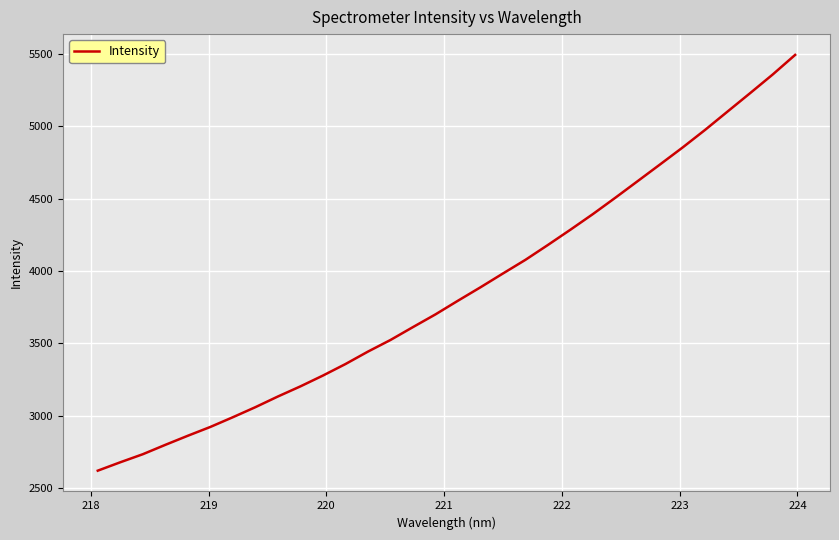

What is the difference between the maximum and minimum values?

2870.8